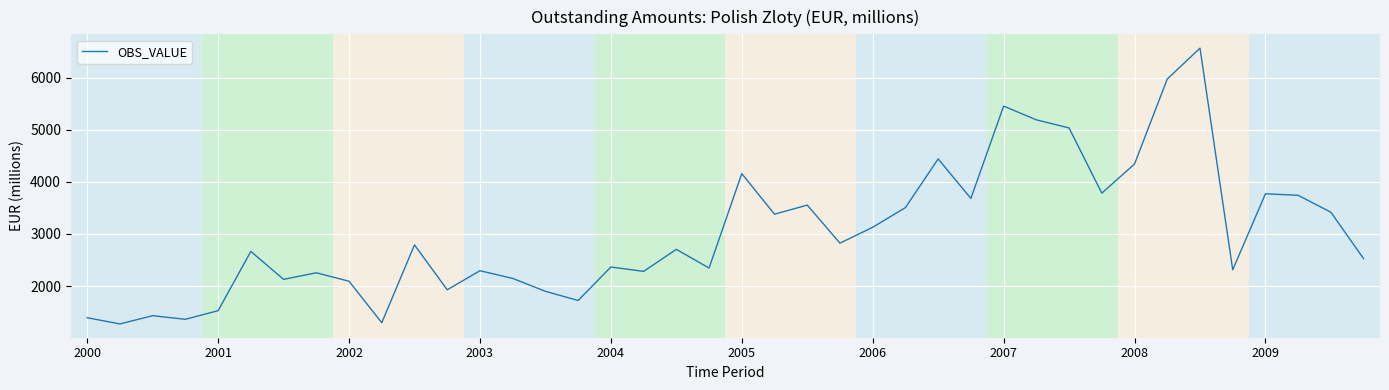

What is the smallest value displayed?

1275.5